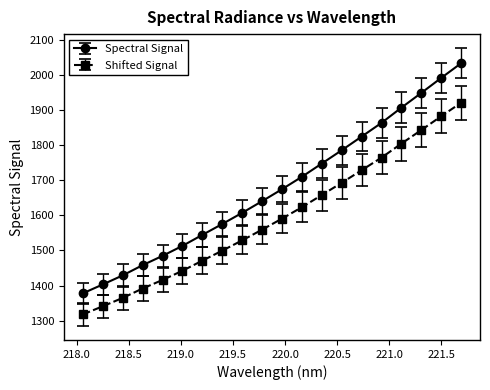

How many distinct data groups are displayed?

2